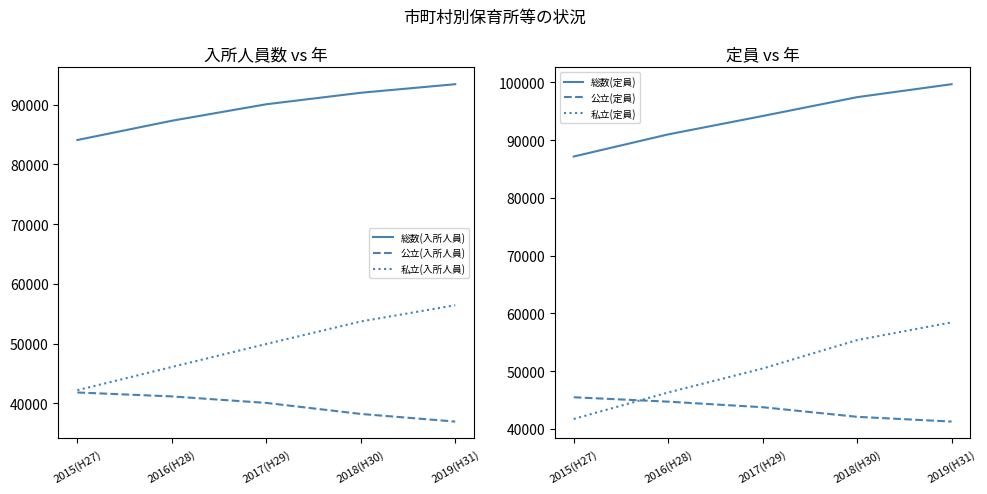

Which series changed the most between 2015(H27) and 2019(H31)?

私立(定員)